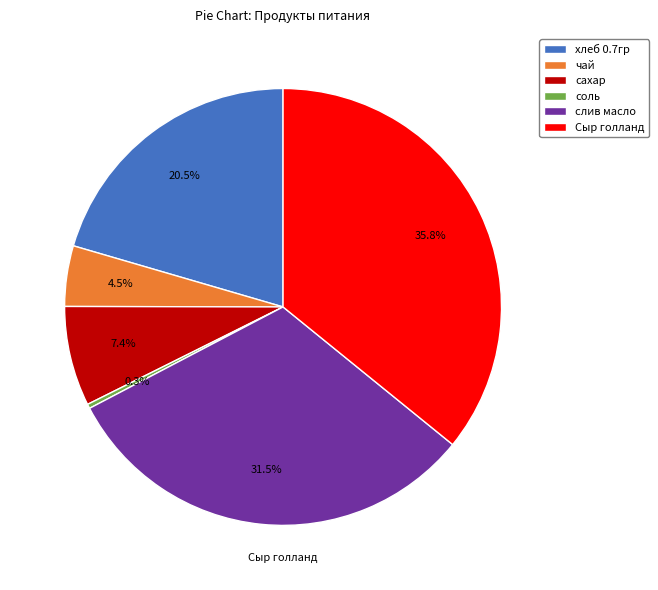

Count the number of slices in the pie.

6